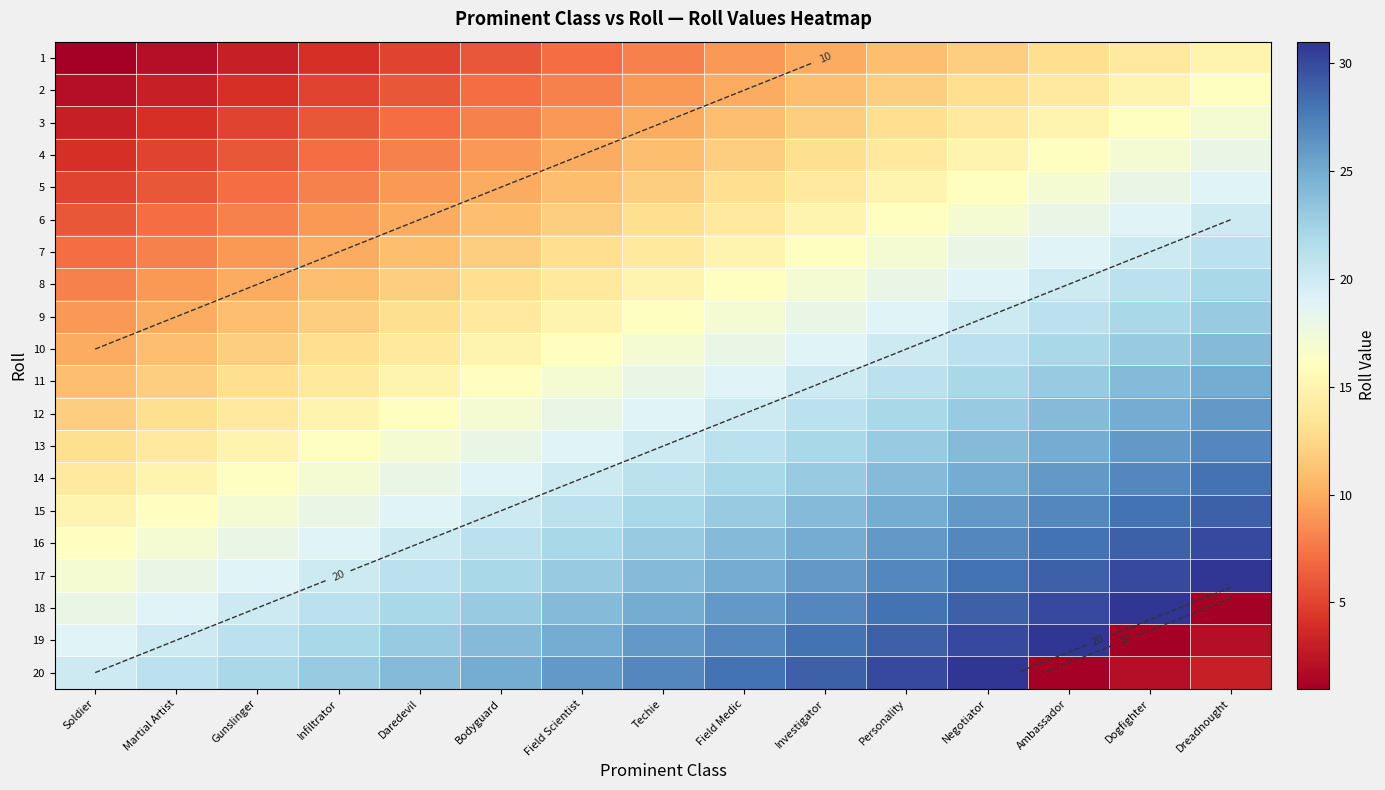

Where is 11 nearest to the value 18?

Techie